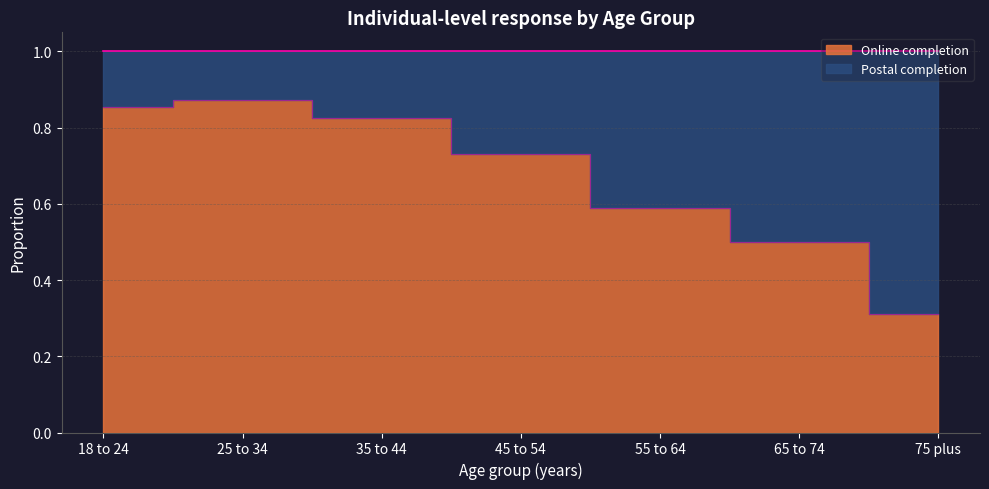

Reading right to left, what are all the values shown in this chart?

0.3	0.5	0.6	0.7	0.8	0.9	0.9